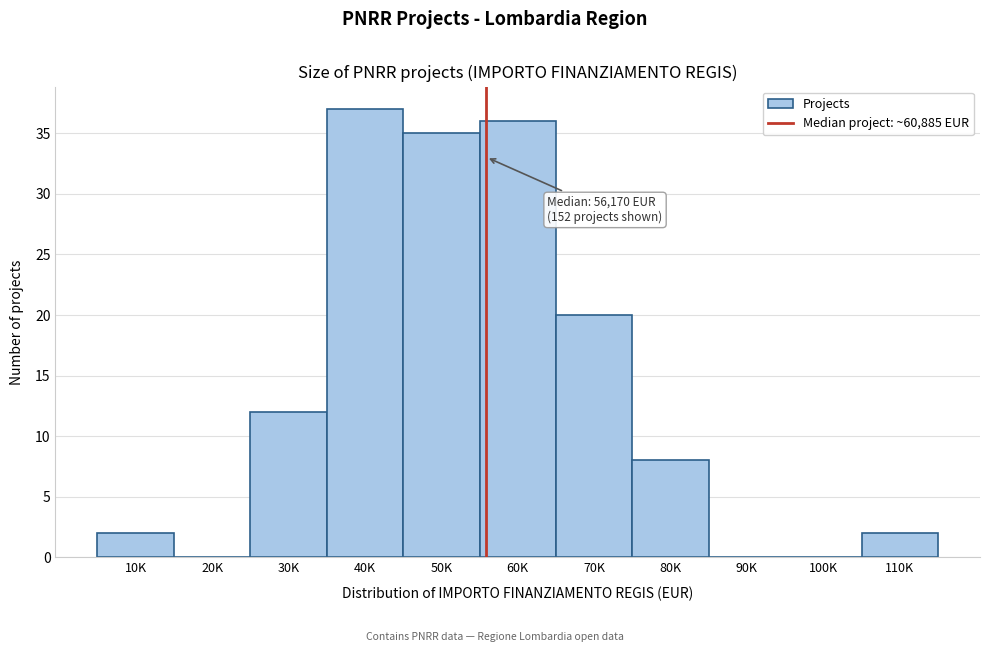

Reading left to right, what are all the values shown in this chart?

10K=2	20K=0	30K=12	40K=37	50K=35	60K=36	70K=20	80K=8	90K=0	100K=0	110K=2